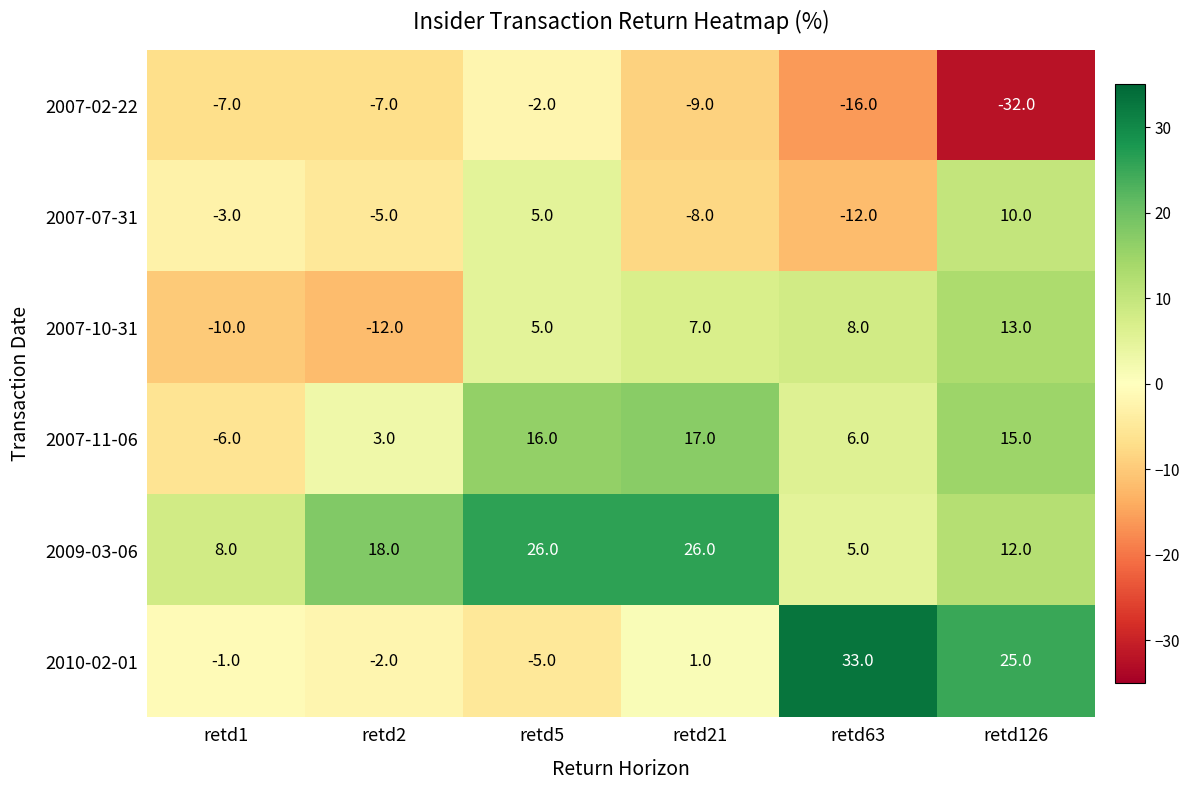

What is the difference between the 2009-03-06 values at retd126 and retd5?

14